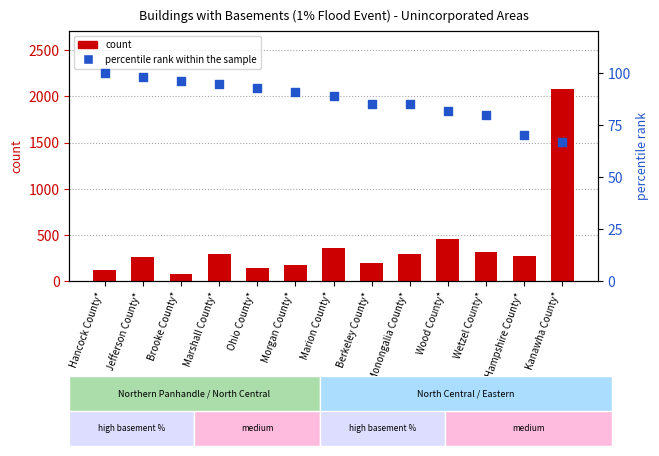

Which series has the largest total across all categories?

count